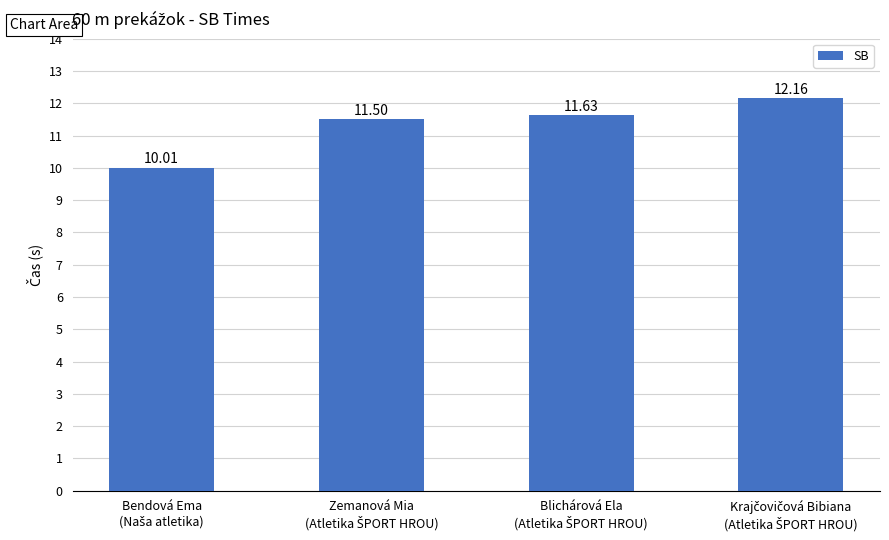

What is the average value?

11.3